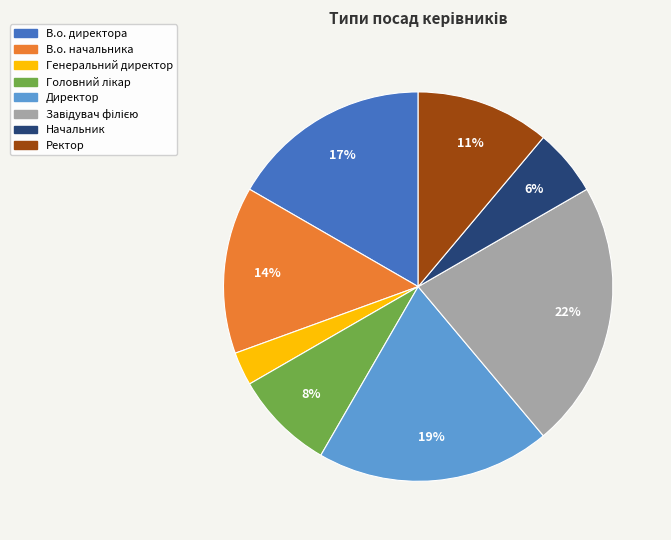

To the nearest percent, what percentage of the pie is В.о. начальника?

14%